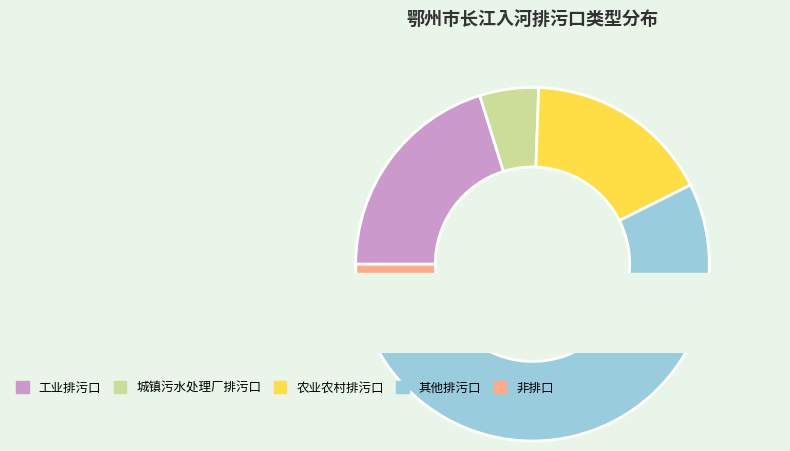

Count the number of slices in the pie.

5